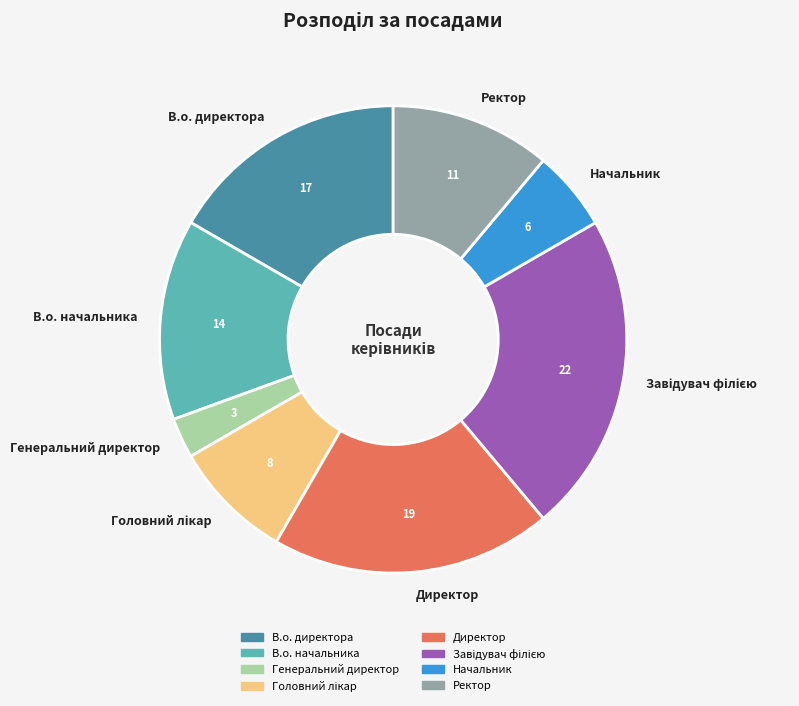

Which has a higher value, Ректор or В.о. директора?

В.о. директора